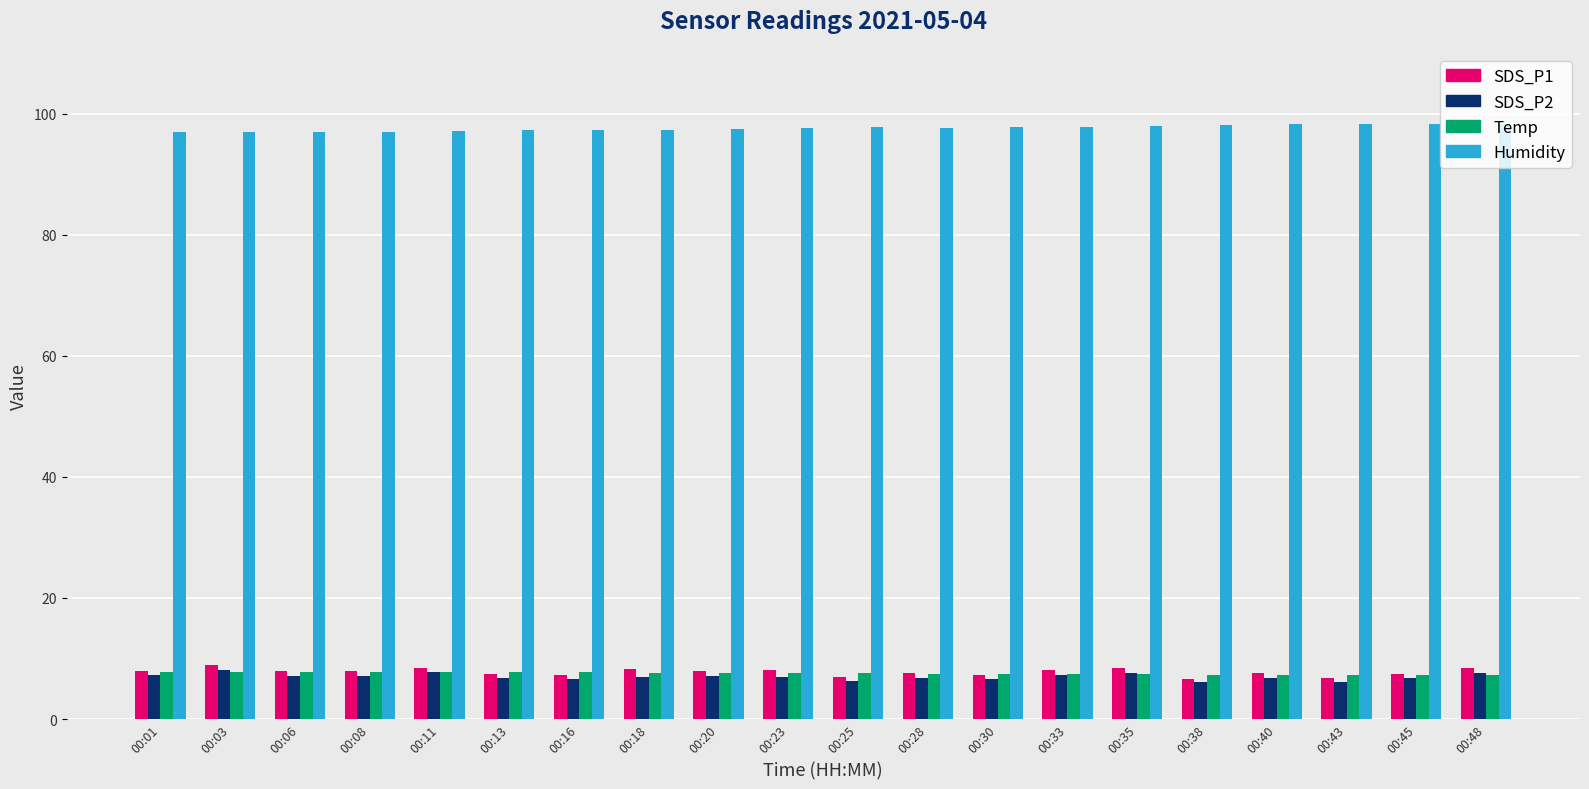

The value of SDS_P2 at 00:06 is 10.9. True or false?

False